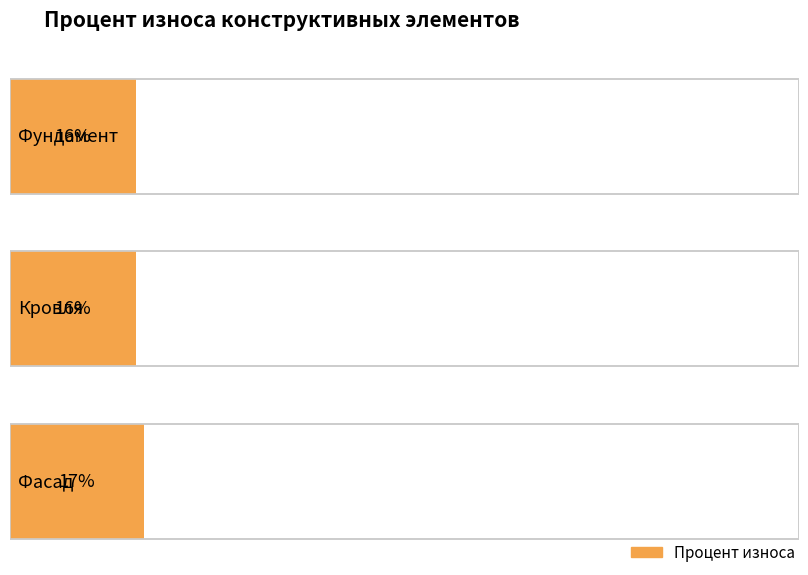

The chart shows a value of 27 at Фасад. True or false?

False